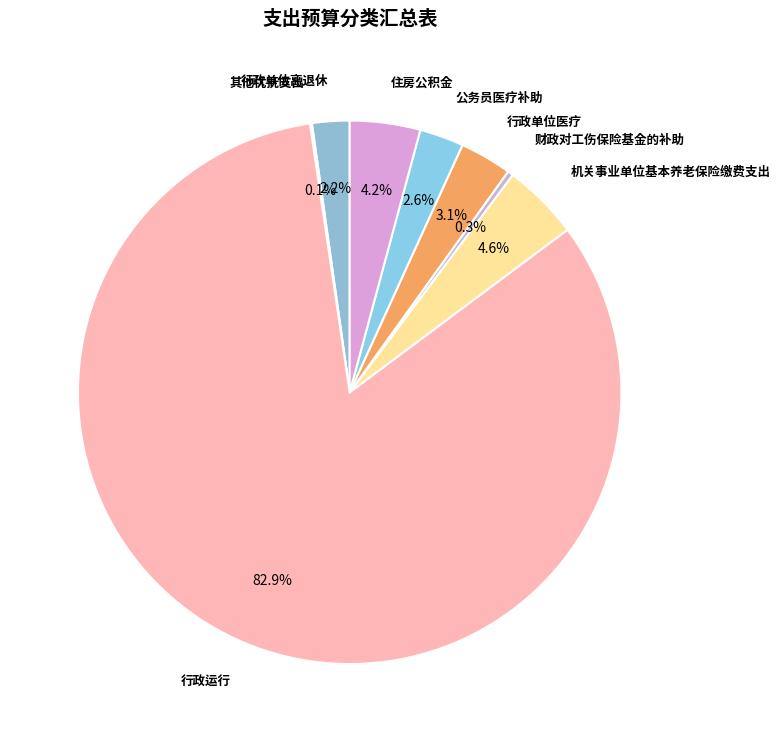

Between 财政对工伤保险基金的补助 and 行政单位离退休, which is larger?

行政单位离退休